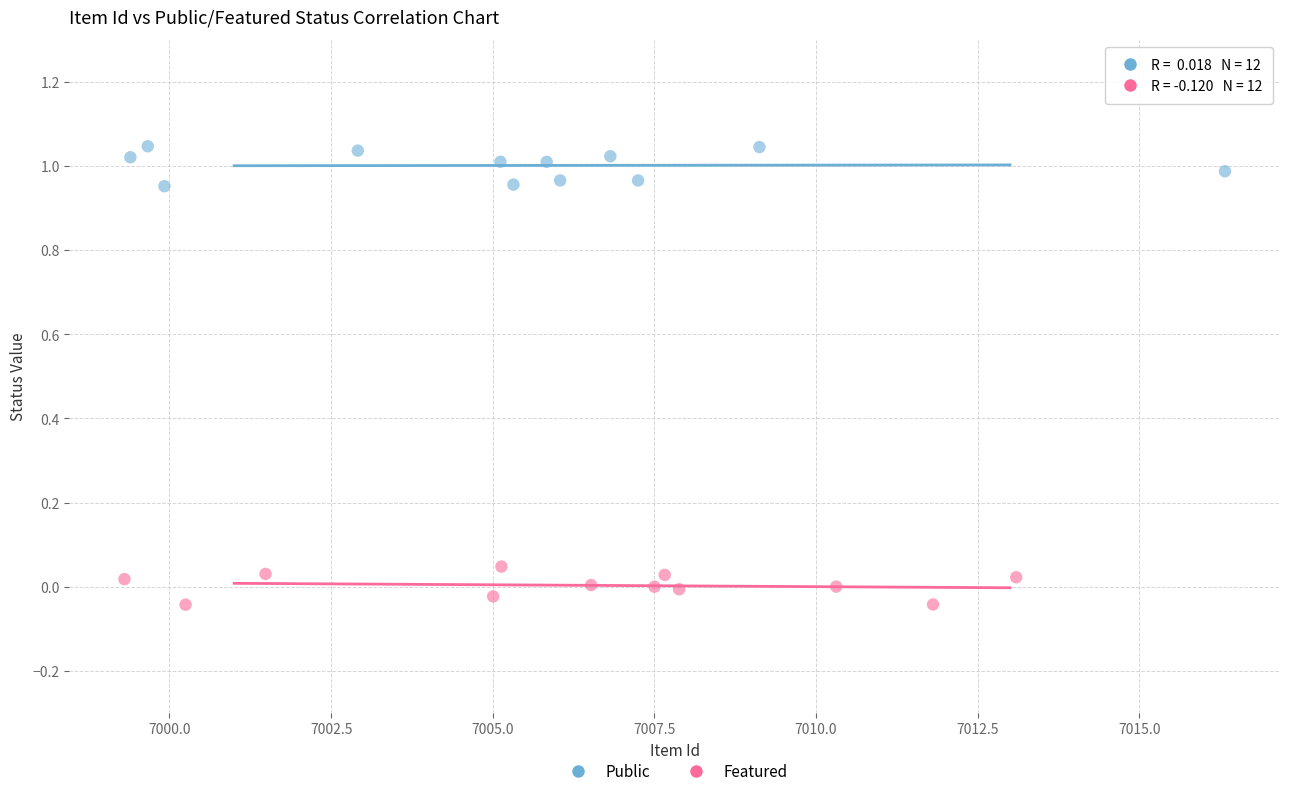

Which series contains the highest Y value?

Public